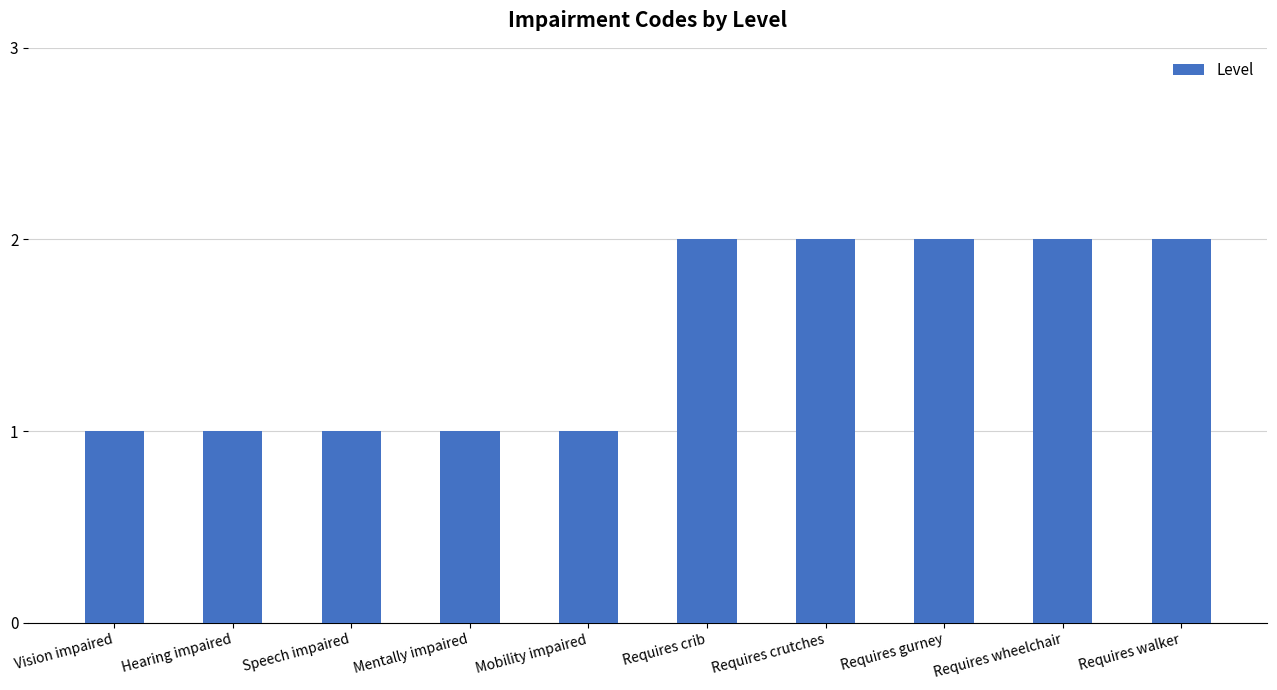

What is the sum of all values?

15